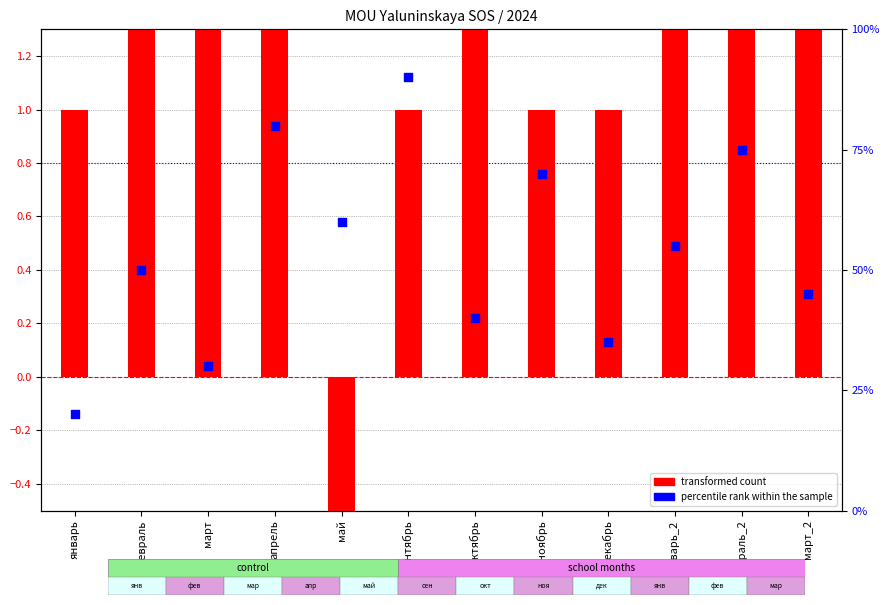

Is the value of transformed count at март greater than the value of percentile rank within the sample at ноябрь?

Yes